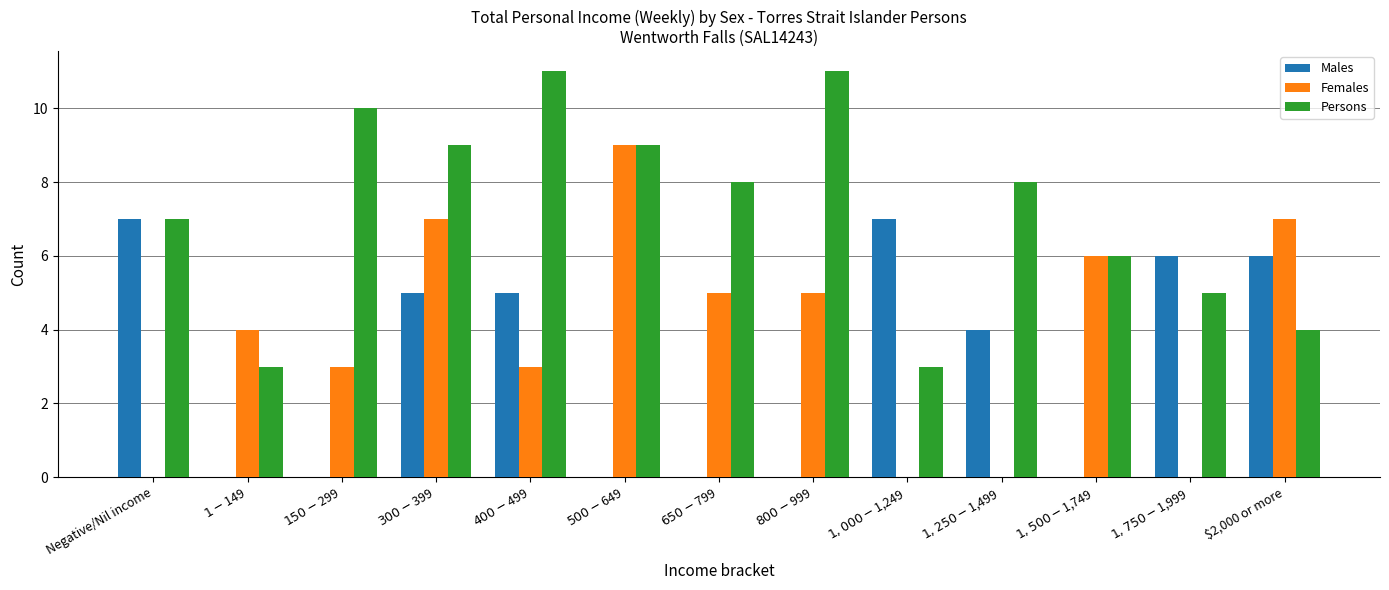

The Males series shows 9 at $300-$399. True or false?

False